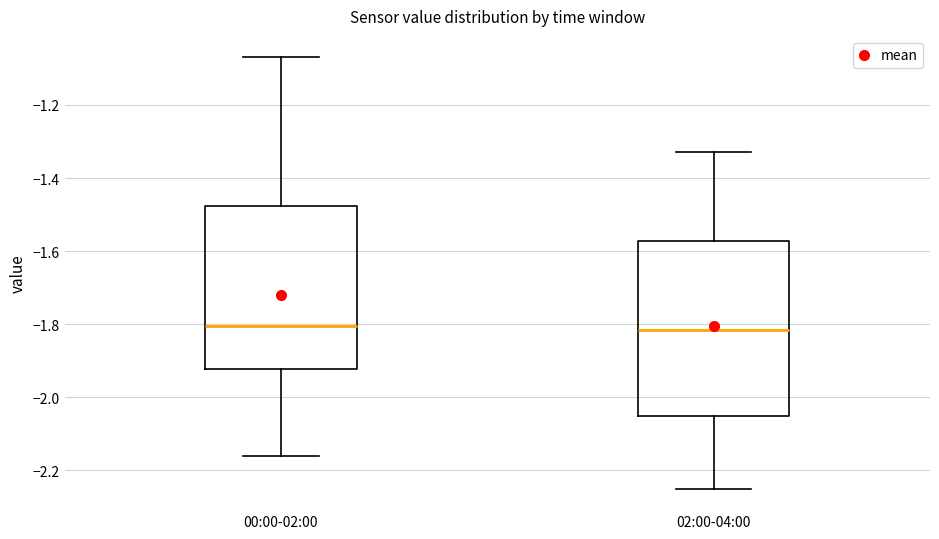

Reading left to right, transcribe this box plot: for each box, give where its median line is, the range the box spans, and where its two whiskers end, as read against the y-axis. The values are not printed on the chart, so give them approximately, as read against the axis.

00:00-02:00: median -1.80, box -1.92 to -1.48, whiskers -2.16 to -1.06
02:00-04:00: median -1.82, box -2.04 to -1.58, whiskers -2.24 to -1.32